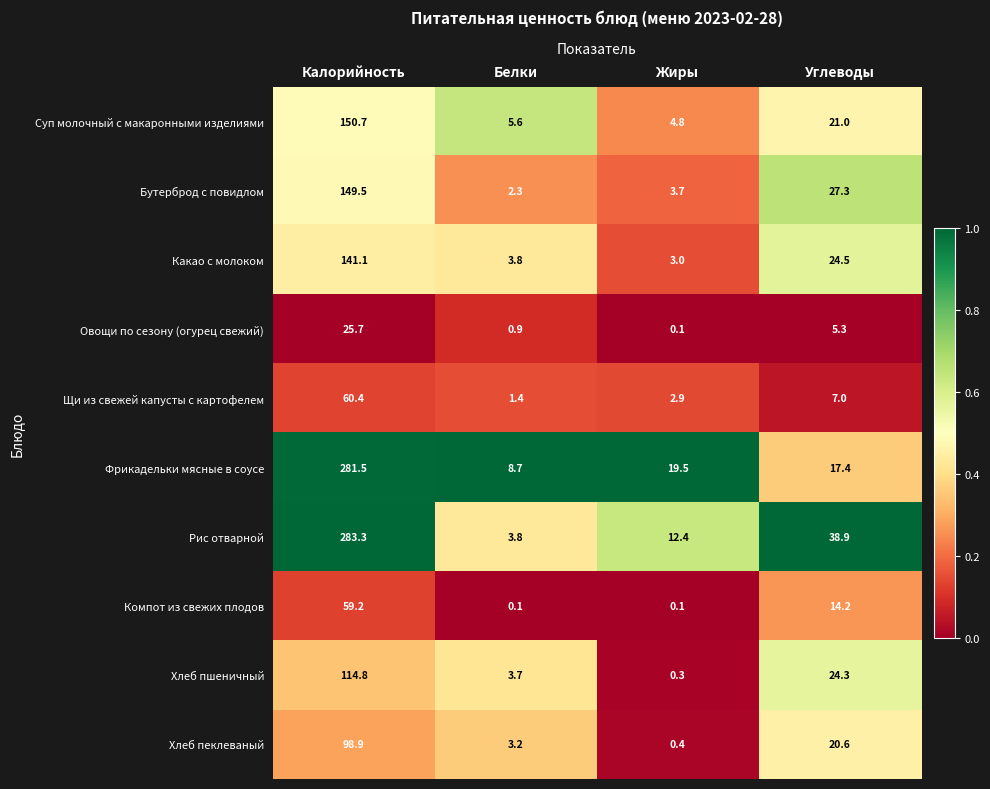

What is the spread (max minus min) of values at Калорийность?

257.6